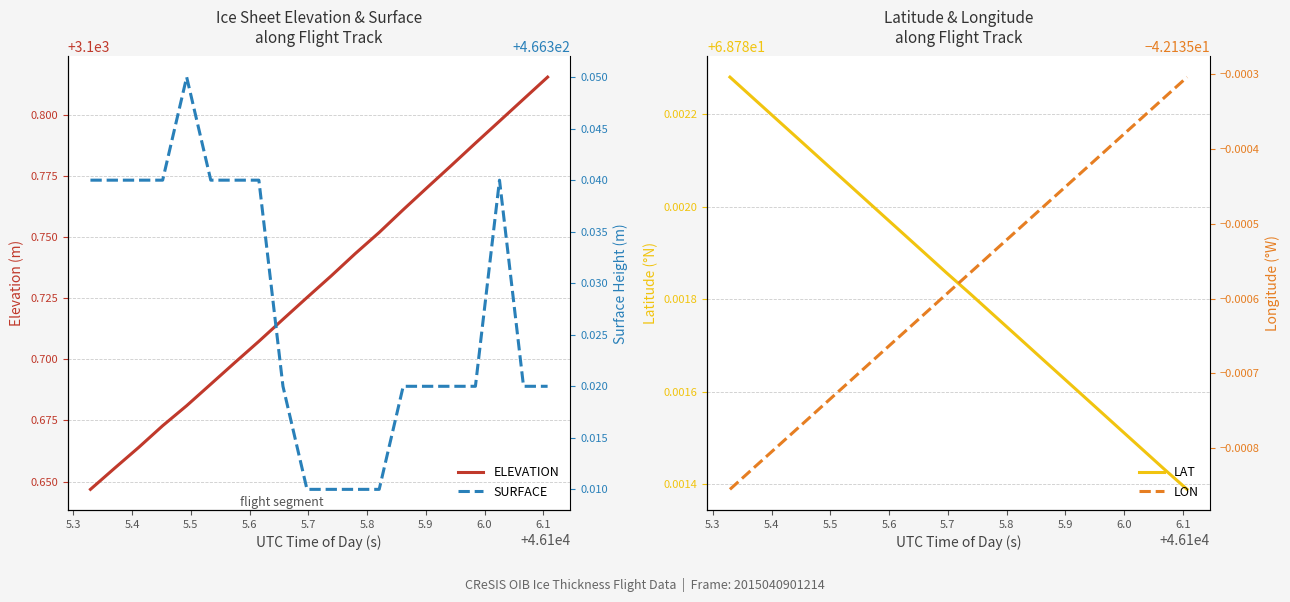

True or false: SURFACE has a value of 225.8 at 17.

False